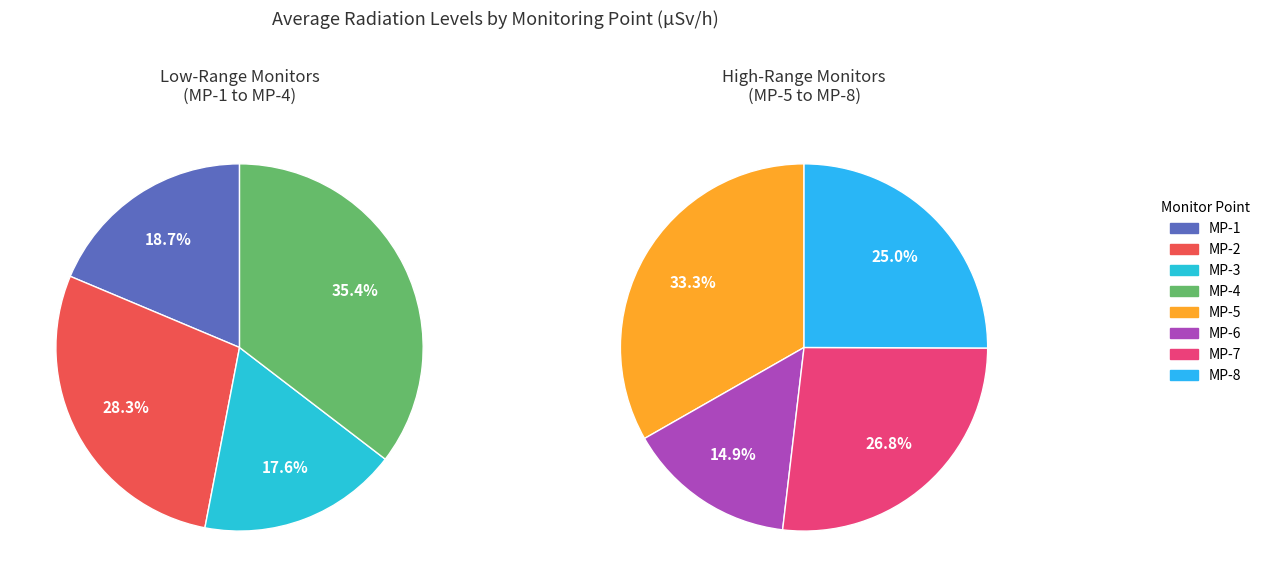

What is the smallest slice in the pie chart?

MP-6